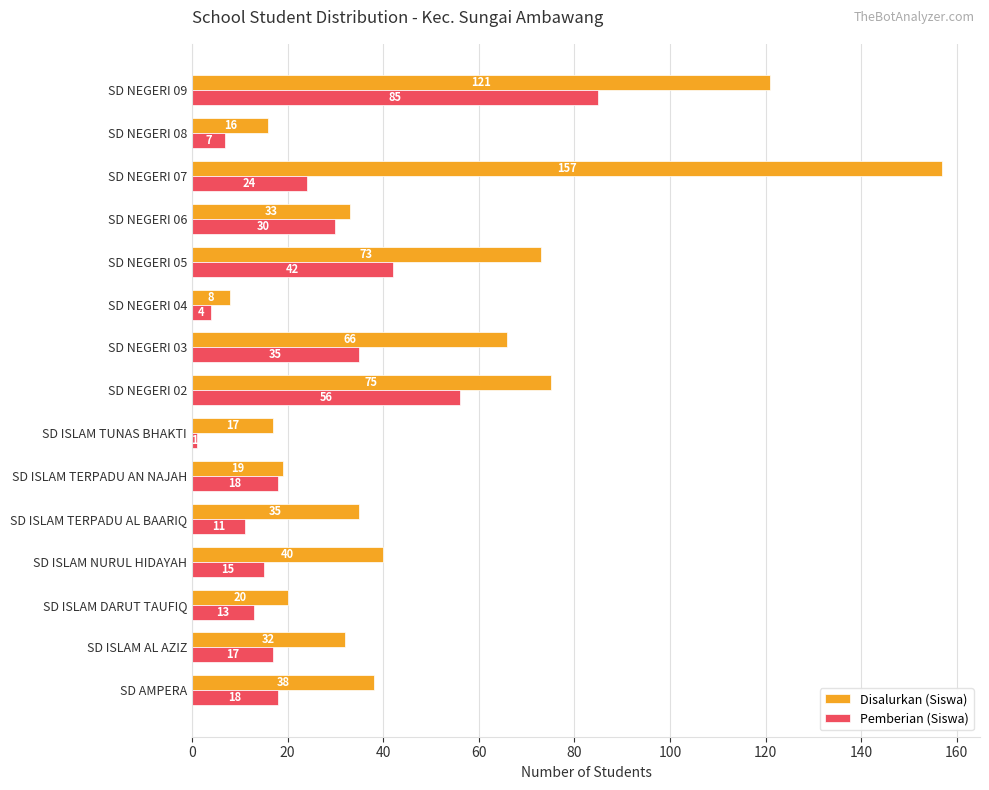

Which series has the largest total across all categories?

Disalurkan (Siswa)